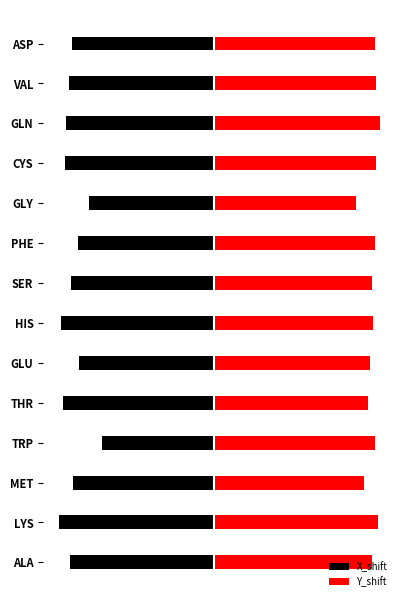

How many groups of bars are there?

14